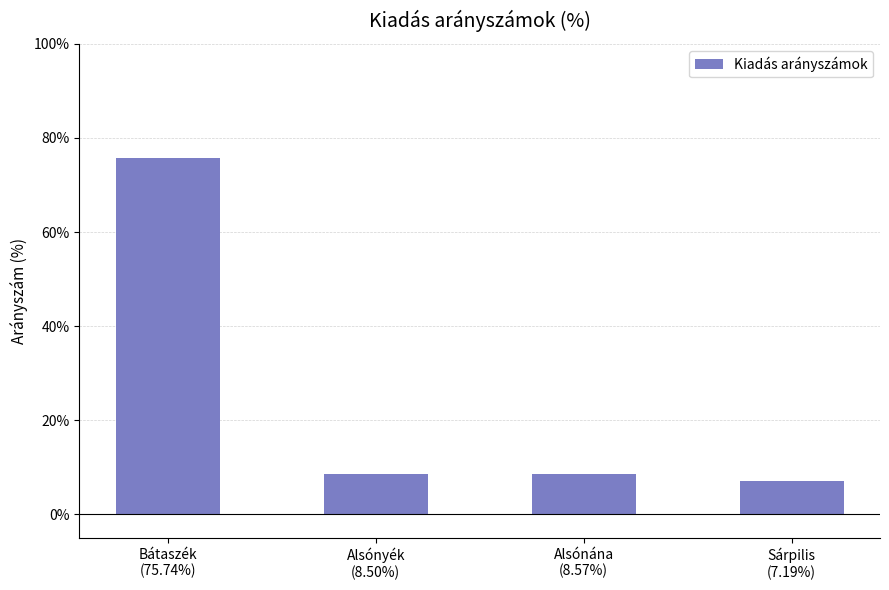

Which category has the lowest value across all series?

Sárpilis
(7.19%)